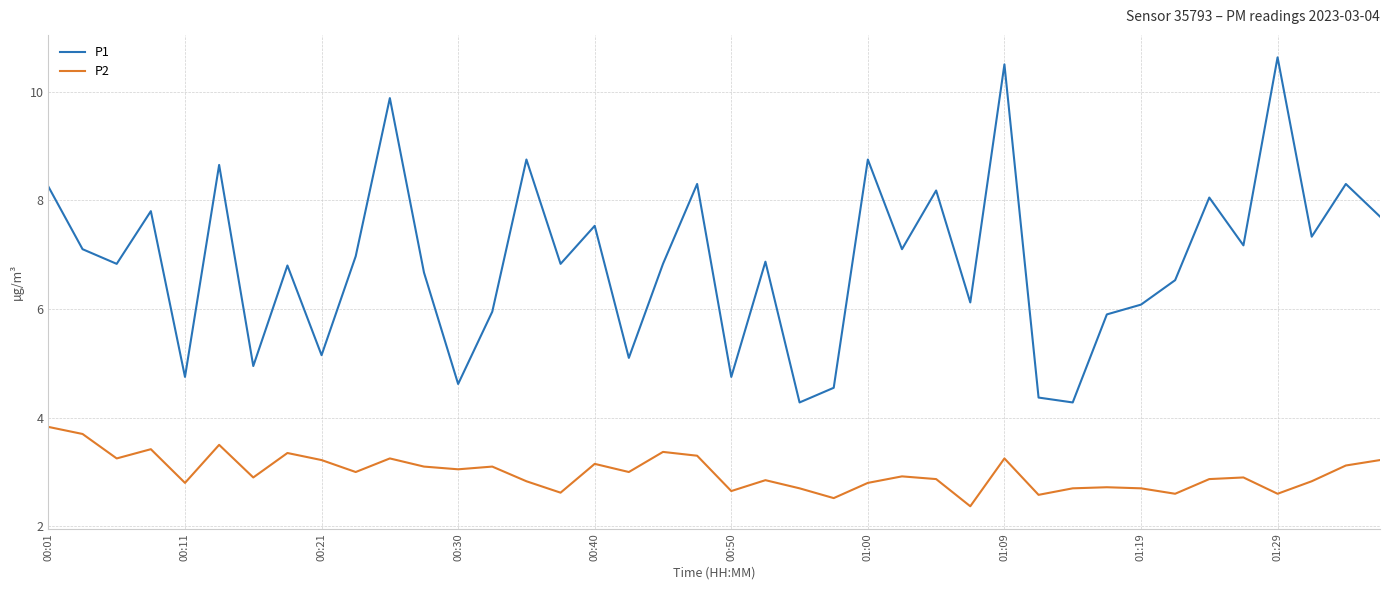

True or false: P1 and P2 cross at least once.

False